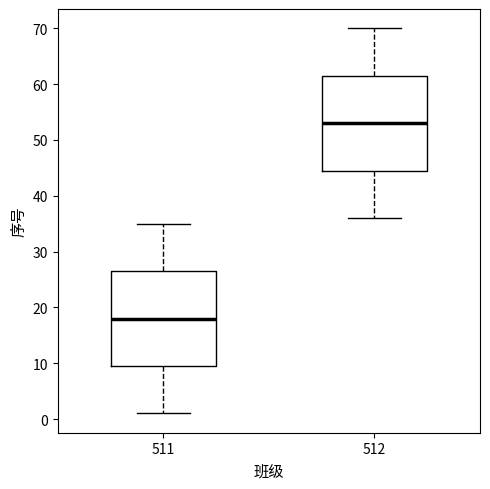

Reading left to right, read every box against the y-axis: the position of its median line, the range the box covers, and the ends of its whiskers. The values are not printed on the chart, so give them approximately, as read against the axis.

511: median 18, box 10 to 27, whiskers 1 to 35
512: median 53, box 45 to 62, whiskers 36 to 70